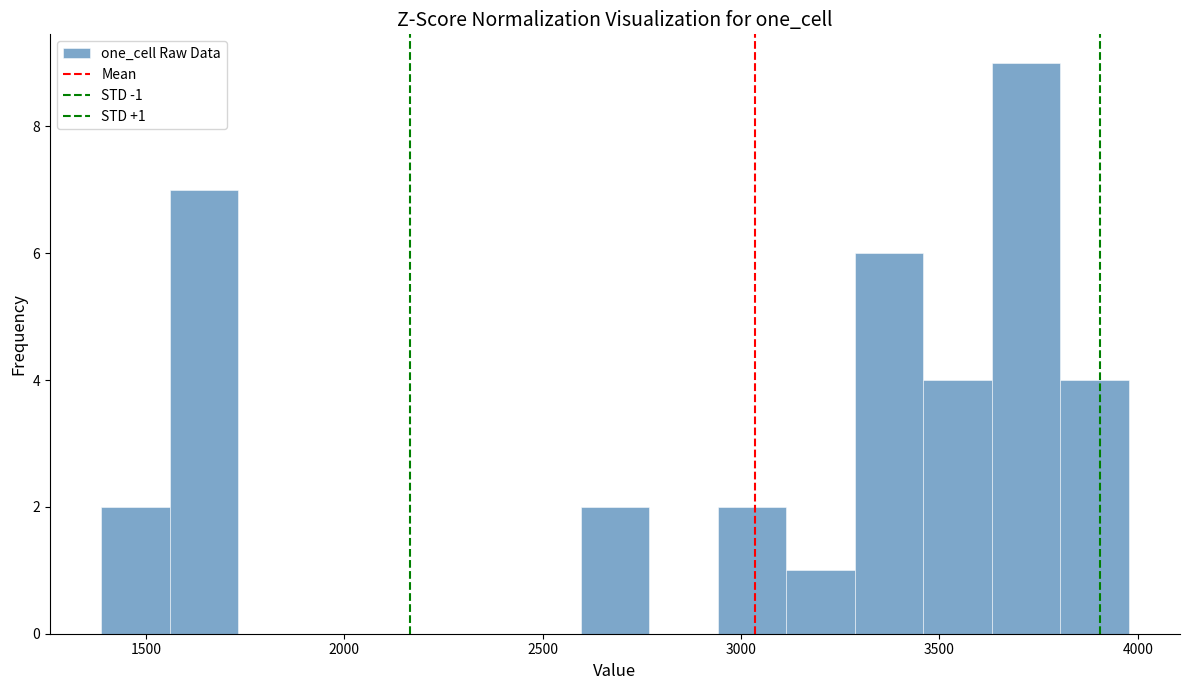

Around what value on the x-axis is the tallest bar? Give the approximate position of its centre, as read against the axis.

3700